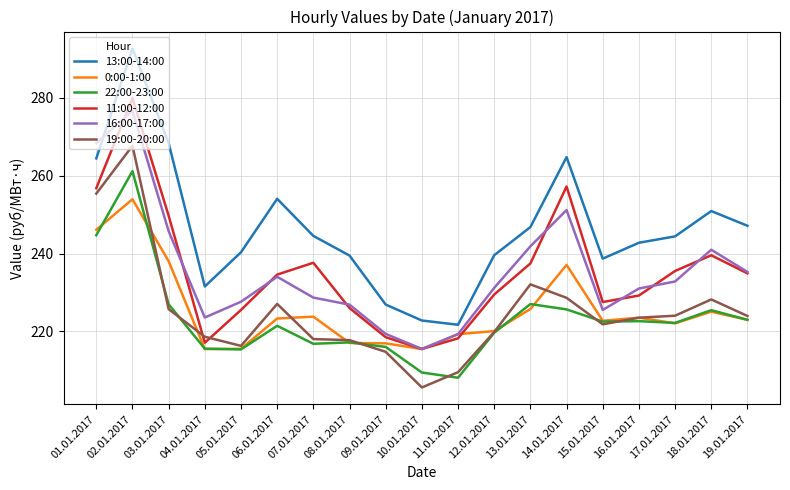

What position from the right is 16.01.2017?

4